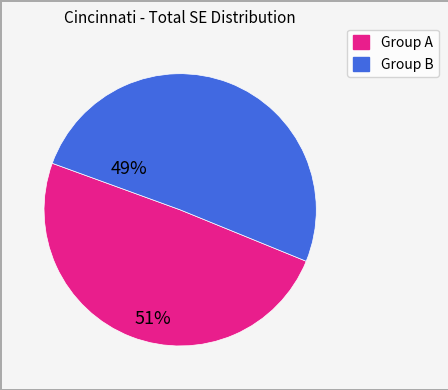

Is there a majority slice in this chart?

Yes